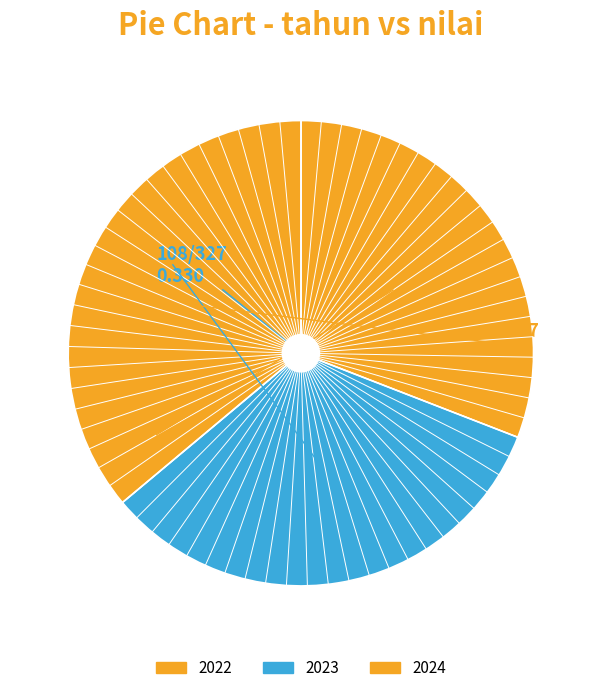

To the nearest percent, what is the difference between the largest and smallest slice percentages?

5%